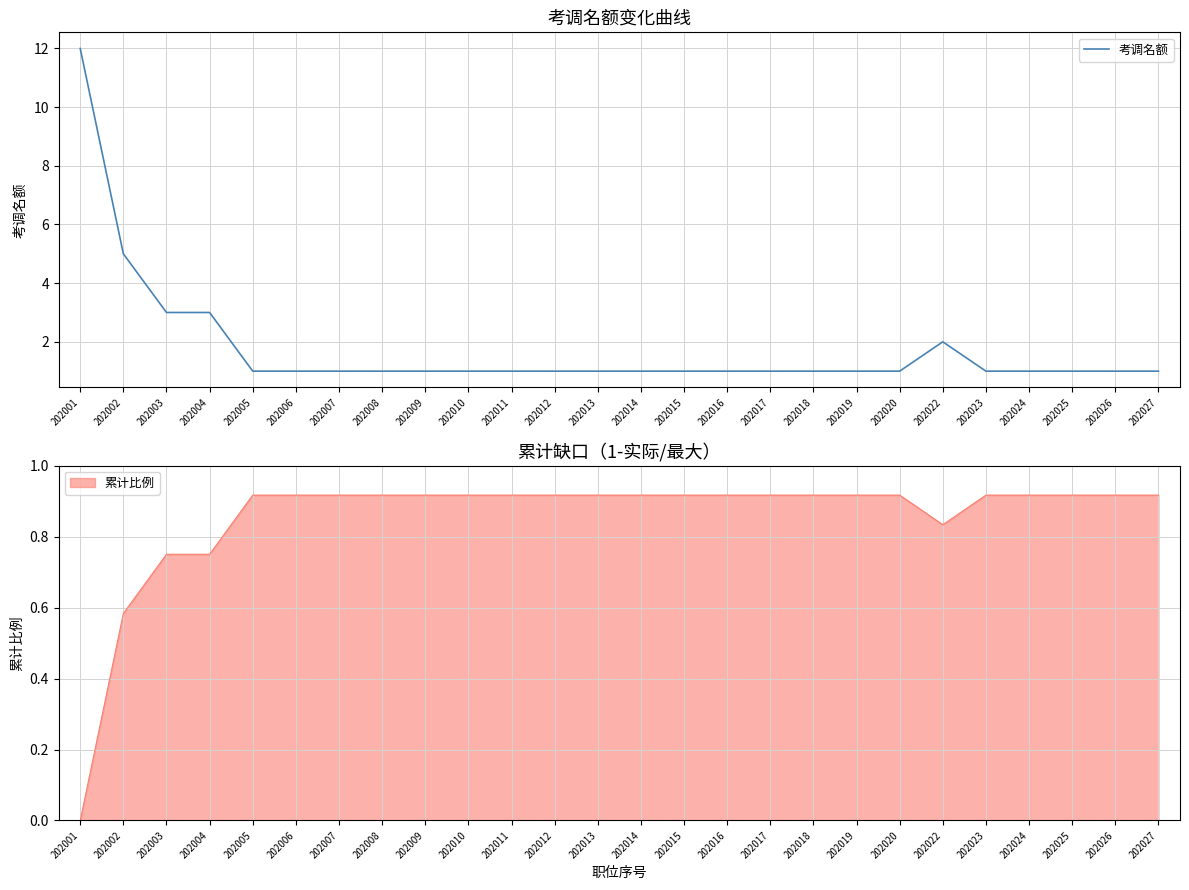

What is the difference between the second highest and second lowest values?

4